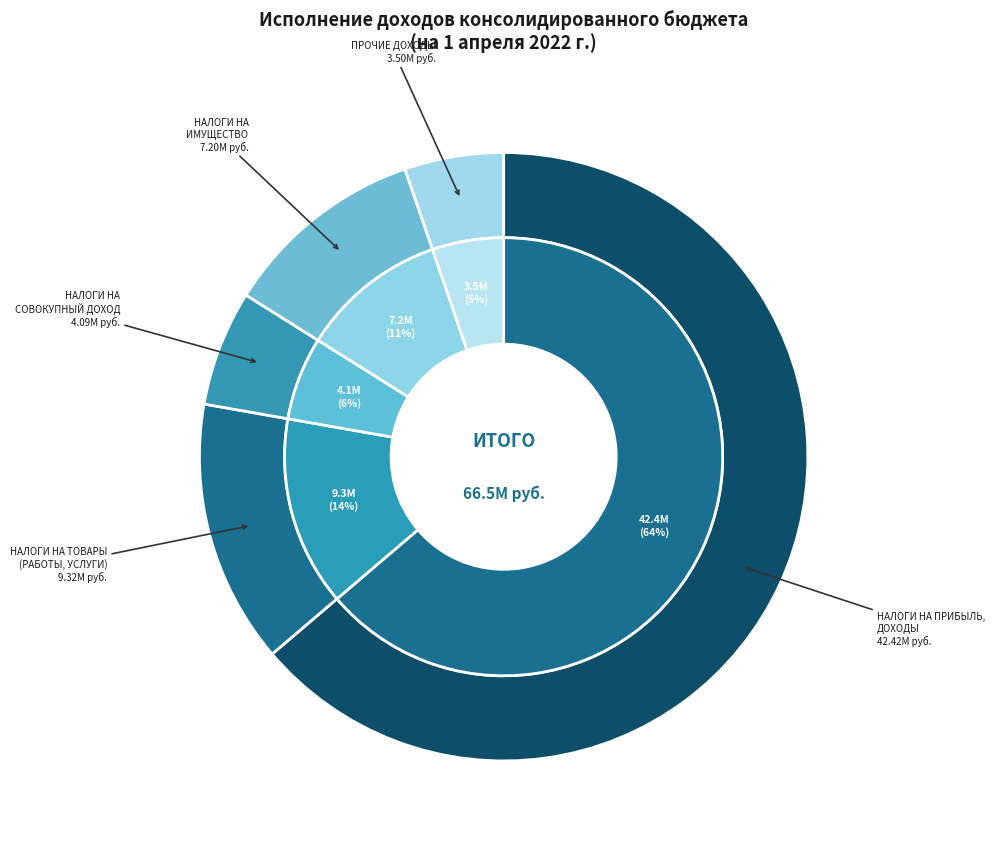

How many segments does this pie chart have?

5